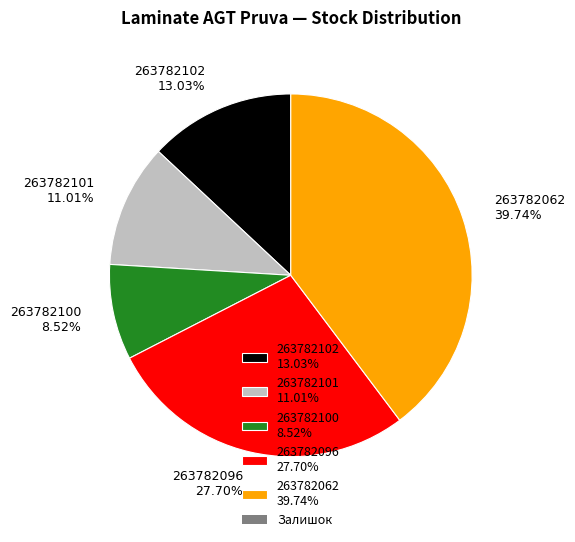

To the nearest percent, what percentage of the pie is 263782100?

9%